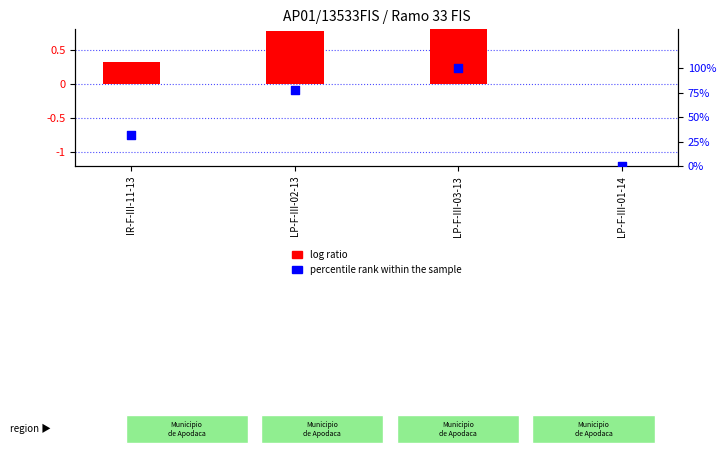

Is the value of log ratio at LP-F-III-01-14 greater than the value of percentile rank within the sample at LP-F-III-02-13?

No